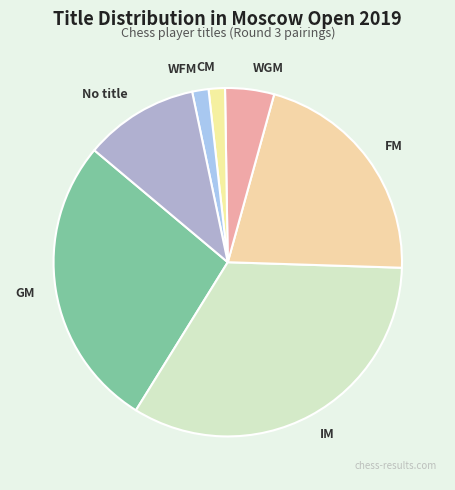

Combined, do WFM and CM account for over 50%?

No